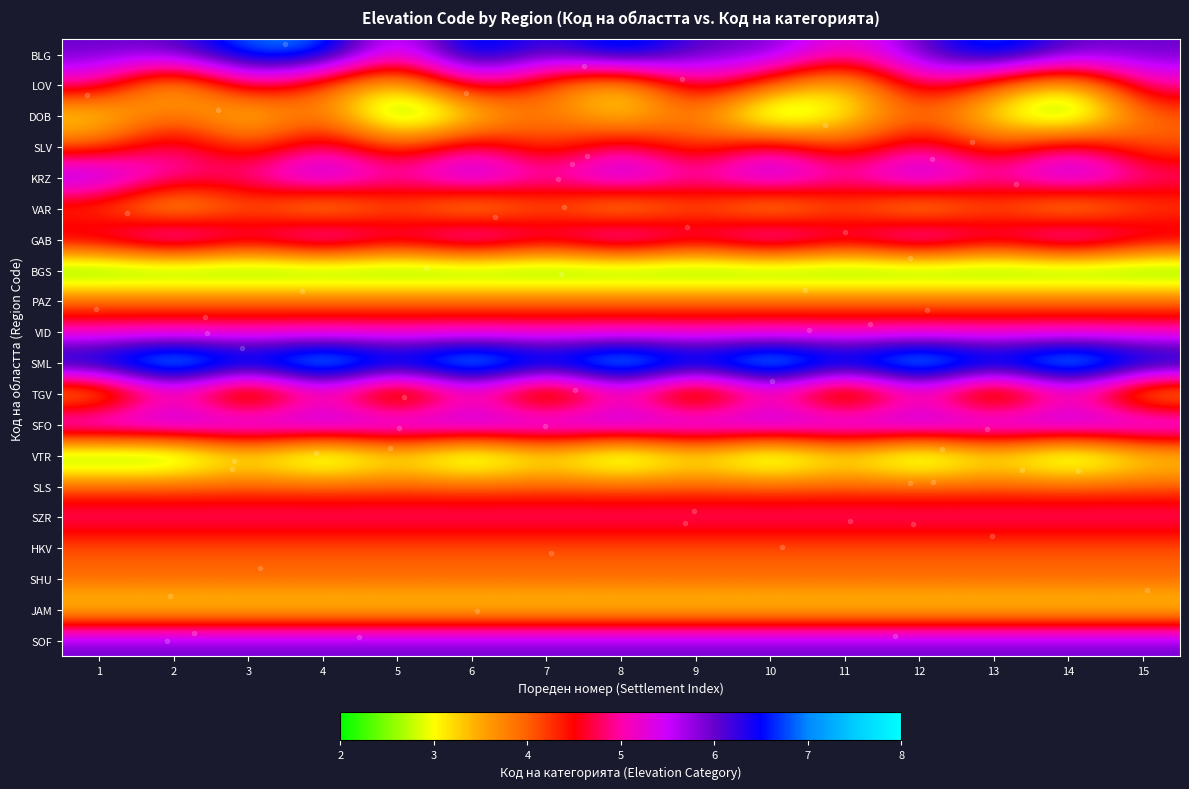

Reading left to right, transcribe all the data shown in this chart.

BLG: 1=6	2=6	3=7	4=7	5=5	6=7	7=6	8=7	9=6	10=6	11=5	12=6	13=7	14=6	15=6
LOV: 1=5	2=3	3=5	4=4	5=3	6=5	7=4	8=3	9=5	10=4	11=3	12=5	13=4	14=3	15=5
DOB: 1=3	2=4	3=3	4=4	5=2	6=3	7=4	8=3	9=4	10=2	11=3	12=4	13=3	14=2	15=4
SLV: 1=4	2=5	3=4	4=5	5=4	6=5	7=4	8=5	9=4	10=5	11=4	12=5	13=4	14=5	15=4
KRZ: 1=6	2=5	3=5	4=6	5=5	6=6	7=5	8=6	9=5	10=6	11=5	12=6	13=5	14=6	15=5
VAR: 1=4	2=3	3=4	4=3	5=4	6=3	7=4	8=3	9=4	10=3	11=4	12=3	13=4	14=3	15=4
GAB: 1=5	2=6	3=5	4=6	5=5	6=6	7=5	8=6	9=5	10=6	11=5	12=6	13=5	14=6	15=5
BGS: 1=2	2=2	3=2	4=2	5=2	6=2	7=2	8=2	9=2	10=2	11=2	12=2	13=2	14=2	15=2
PAZ: 1=4	2=4	3=4	4=4	5=4	6=4	7=4	8=4	9=4	10=4	11=4	12=4	13=4	14=4	15=4
VID: 1=5	2=5	3=5	4=5	5=5	6=5	7=5	8=5	9=5	10=5	11=5	12=5	13=5	14=5	15=5
SML: 1=7	2=8	3=7	4=8	5=7	6=8	7=7	8=8	9=7	10=8	11=7	12=8	13=7	14=8	15=7
TGV: 1=3	2=5	3=3	4=5	5=3	6=5	7=3	8=5	9=3	10=5	11=3	12=5	13=3	14=5	15=3
SFO: 1=6	2=6	3=6	4=6	5=6	6=6	7=6	8=6	9=6	10=6	11=6	12=6	13=6	14=6	15=6
VTR: 1=2	2=2	3=3	4=2	5=3	6=2	7=3	8=2	9=3	10=2	11=3	12=2	13=3	14=2	15=3
SLS: 1=4	2=4	3=4	4=4	5=4	6=4	7=4	8=4	9=4	10=4	11=4	12=4	13=4	14=4	15=4
SZR: 1=5	2=5	3=5	4=5	5=5	6=5	7=5	8=5	9=5	10=5	11=5	12=5	13=5	14=5	15=5
HKV: 1=4	2=4	3=4	4=4	5=4	6=4	7=4	8=4	9=4	10=4	11=4	12=4	13=4	14=4	15=4
SHU: 1=4	2=4	3=4	4=4	5=4	6=4	7=4	8=4	9=4	10=4	11=4	12=4	13=4	14=4	15=4
JAM: 1=3	2=3	3=3	4=3	5=3	6=3	7=3	8=3	9=3	10=3	11=3	12=3	13=3	14=3	15=3
SOF: 1=6	2=6	3=6	4=6	5=6	6=6	7=6	8=6	9=6	10=6	11=6	12=6	13=6	14=6	15=6